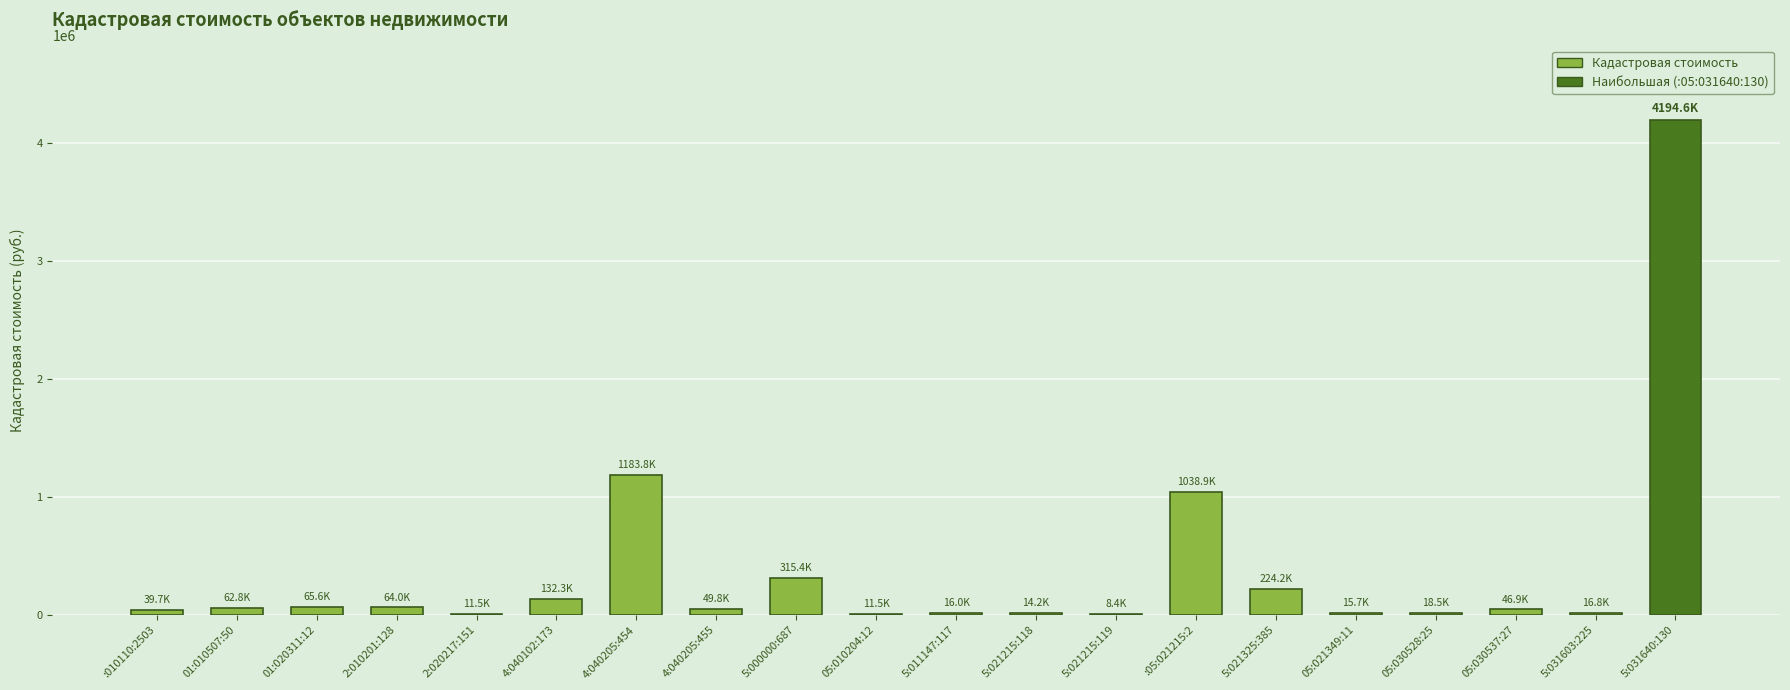

Is it true that the value at 2:010201:128 is 64034.8?

True